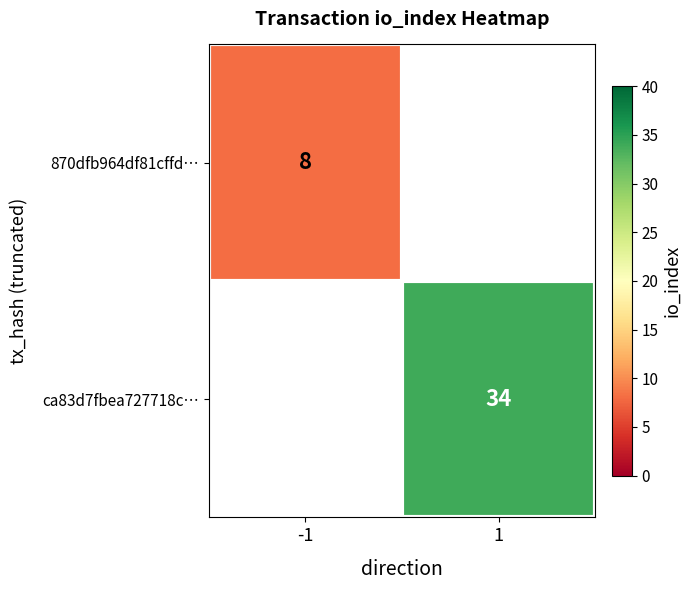

The value of ca83d7fbea727718c… at 1 is 34. True or false?

True